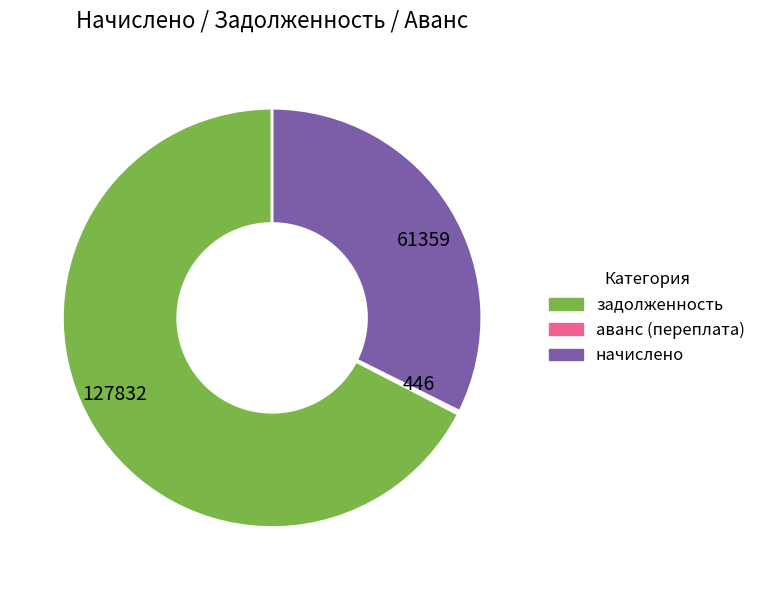

Which has a higher value, 127832 or 61359?

127832